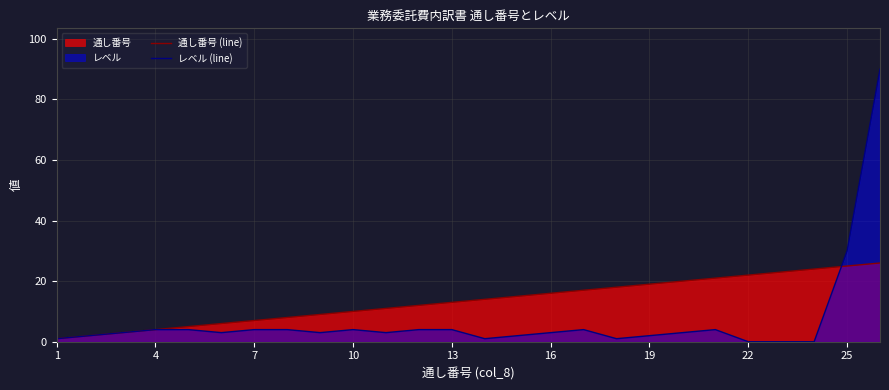

After their last crossing, which series has the higher values: 通し番号 (line) or レベル (line)?

レベル (line)